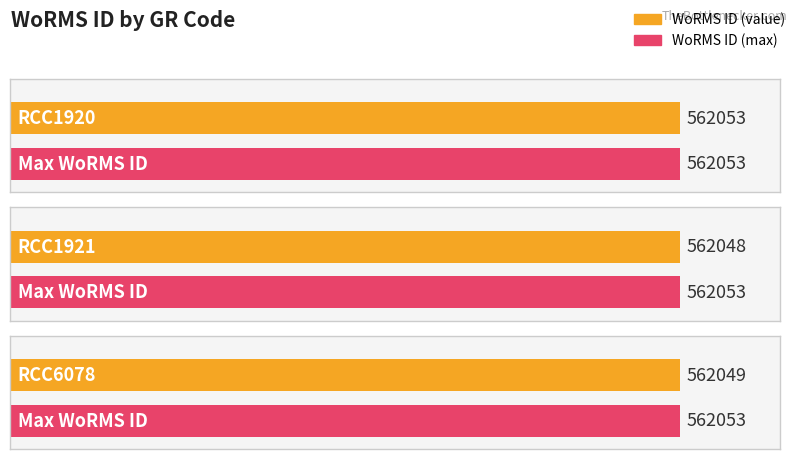

Approximately how many times larger is the value at RCC1921 compared to RCC1920?

1.0